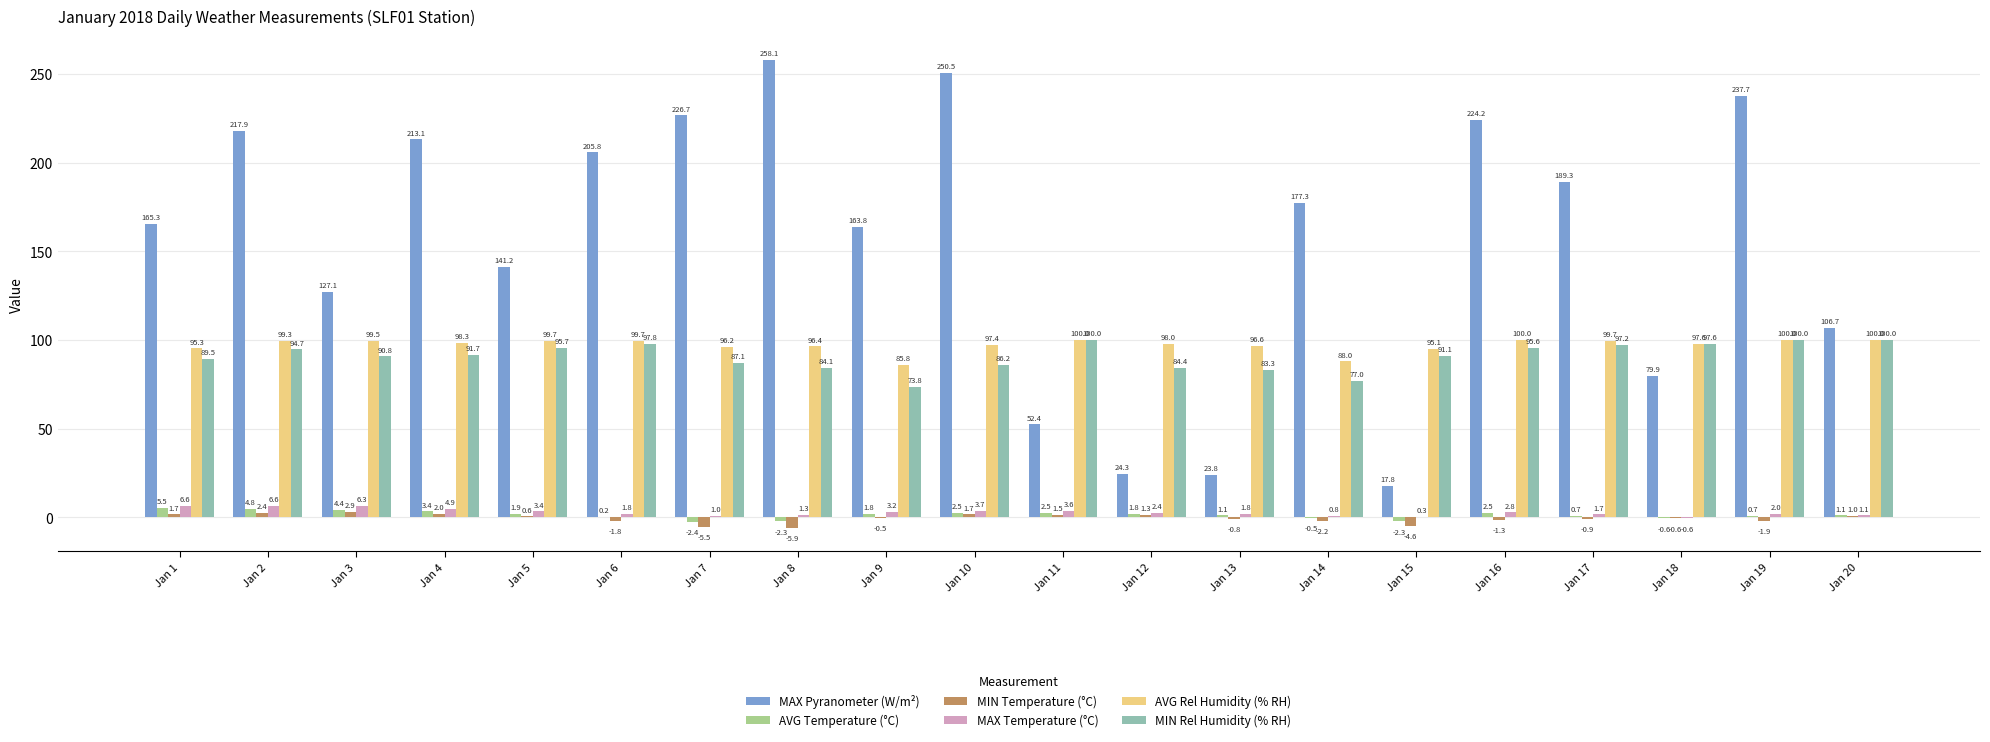

What is the maximum value for MAX Pyranometer (W/m²)?

258.1